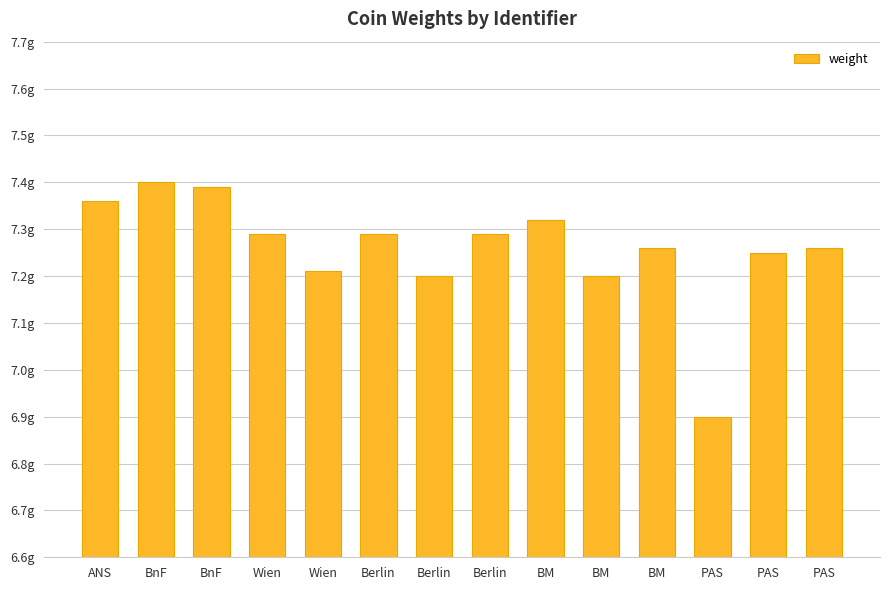

Between BnF and PAS, which is larger?

BnF